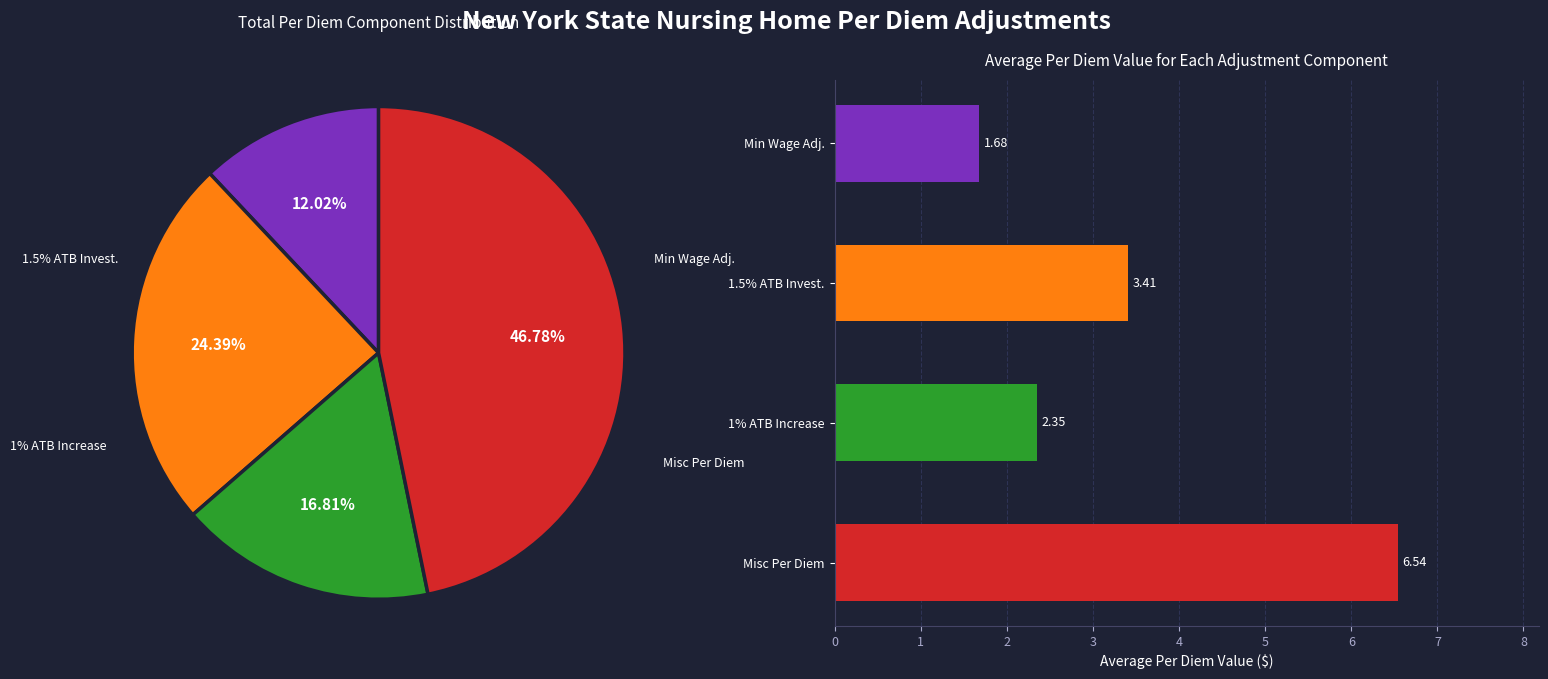

Which category has the smallest portion of the pie?

2023 Minimum Wage Adjustment